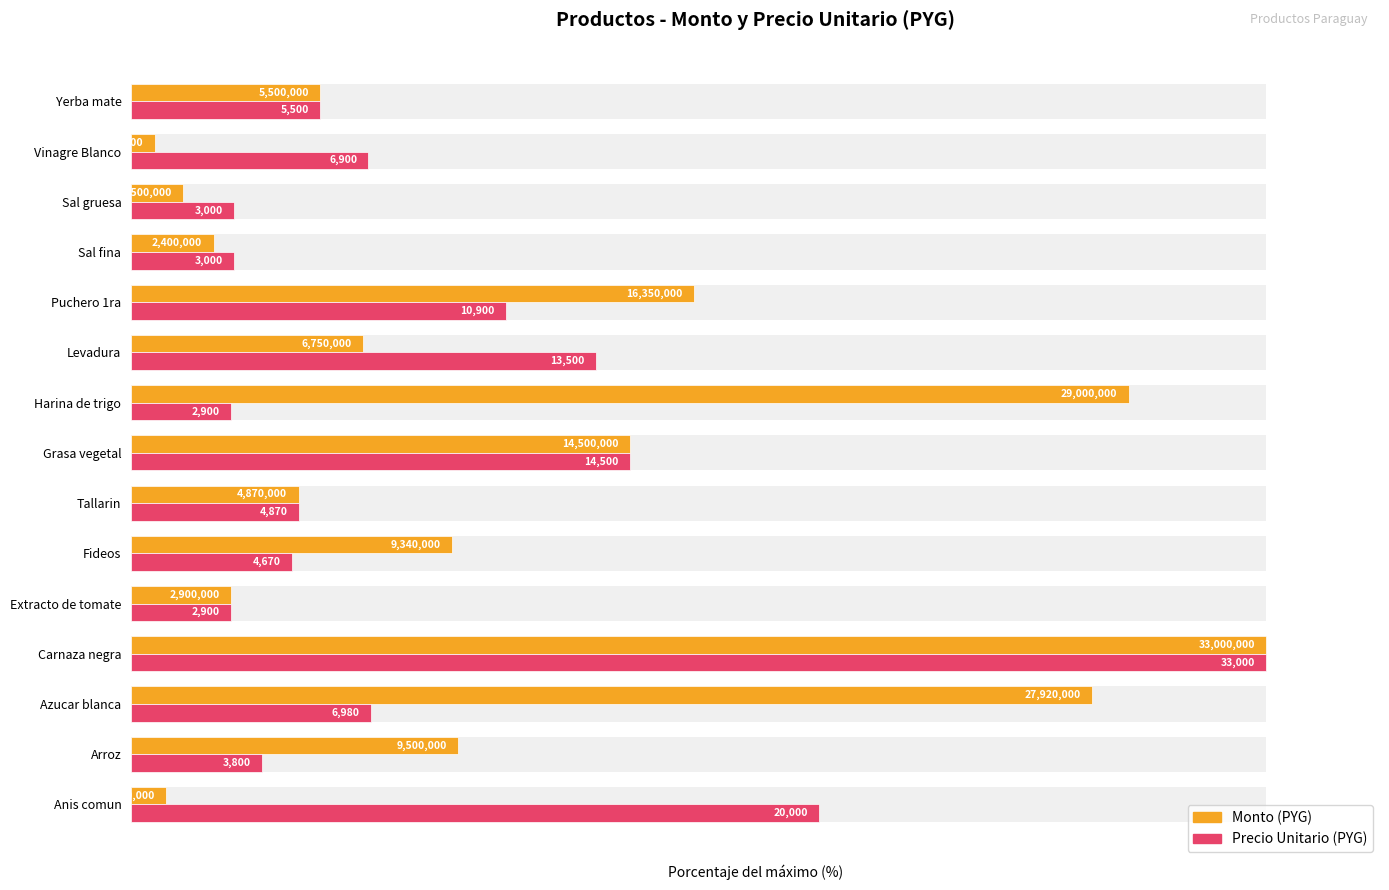

Reading left to right, what are all the values shown in this chart?

Monto (PYG): 3.0	28.8	84.6	100.0	8.8	28.3	14.8	43.9	87.9	20.5	49.5	7.3	4.5	2.1	16.7
Precio Unitario (PYG): 60.6	11.5	21.2	100.0	8.8	14.2	14.8	43.9	8.8	40.9	33.0	9.1	9.1	20.9	16.7